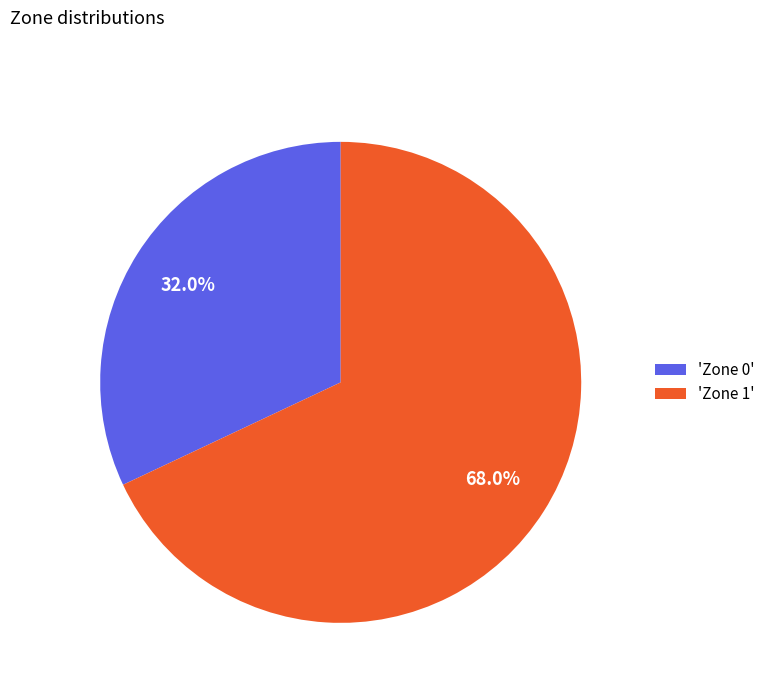

Which category has the biggest portion of the pie?

'Zone 1'